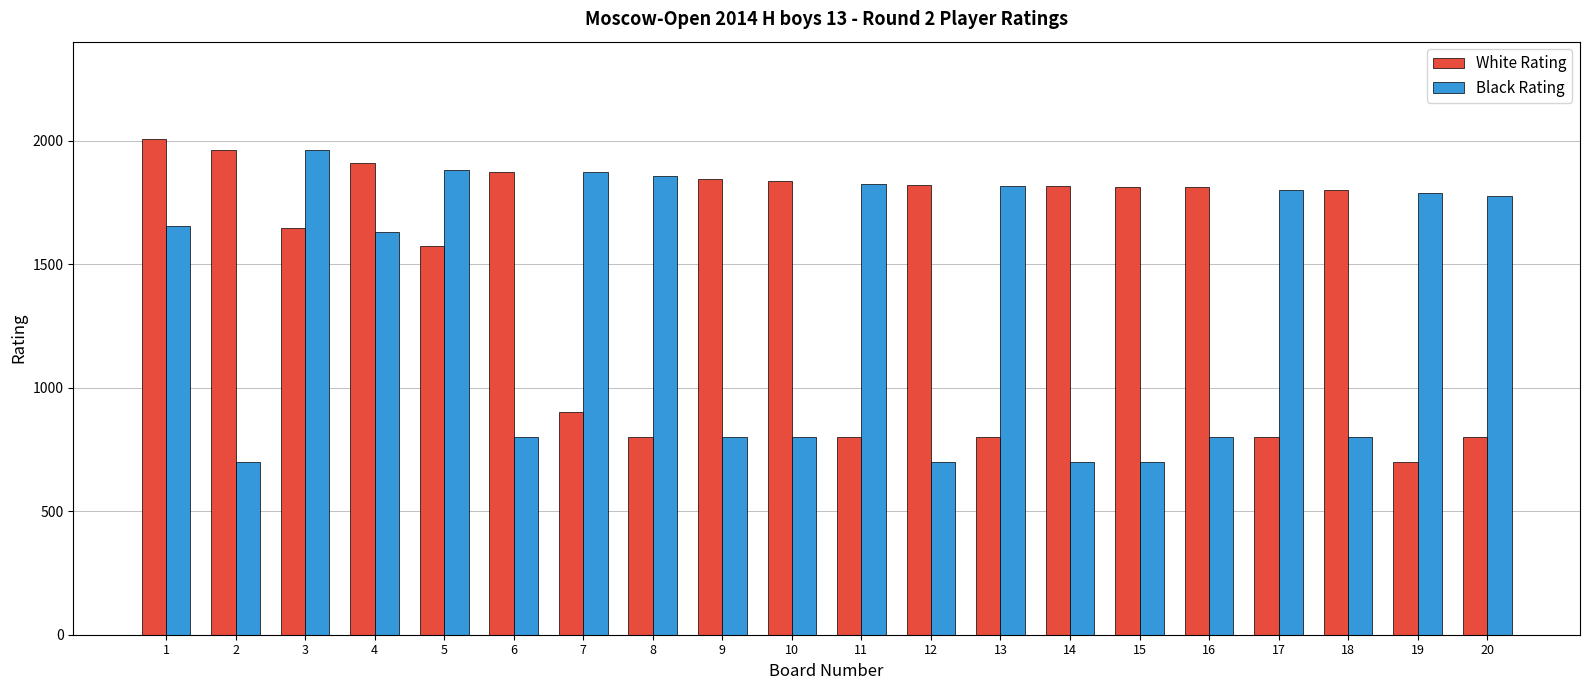

Which series has the largest range (max minus min)?

White Rating